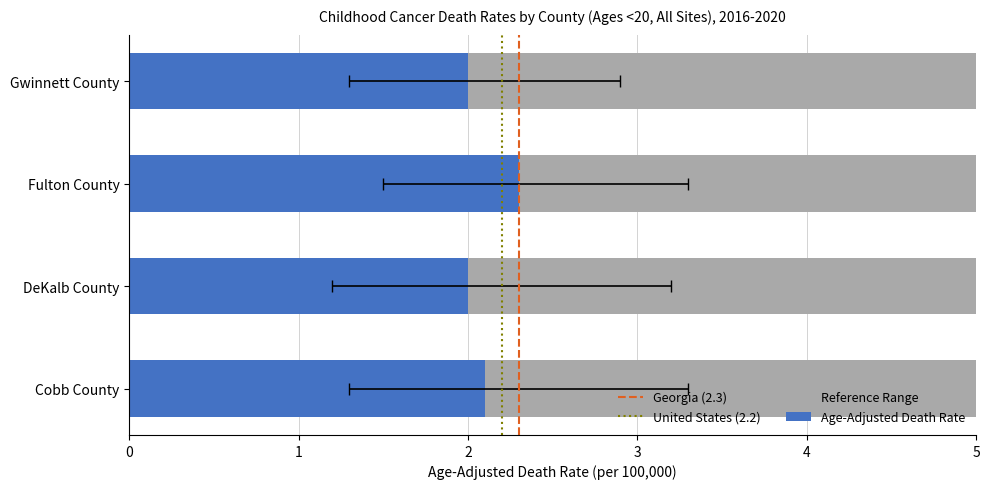

What is the approximate value of Upper CI at DeKalb County?

3.2